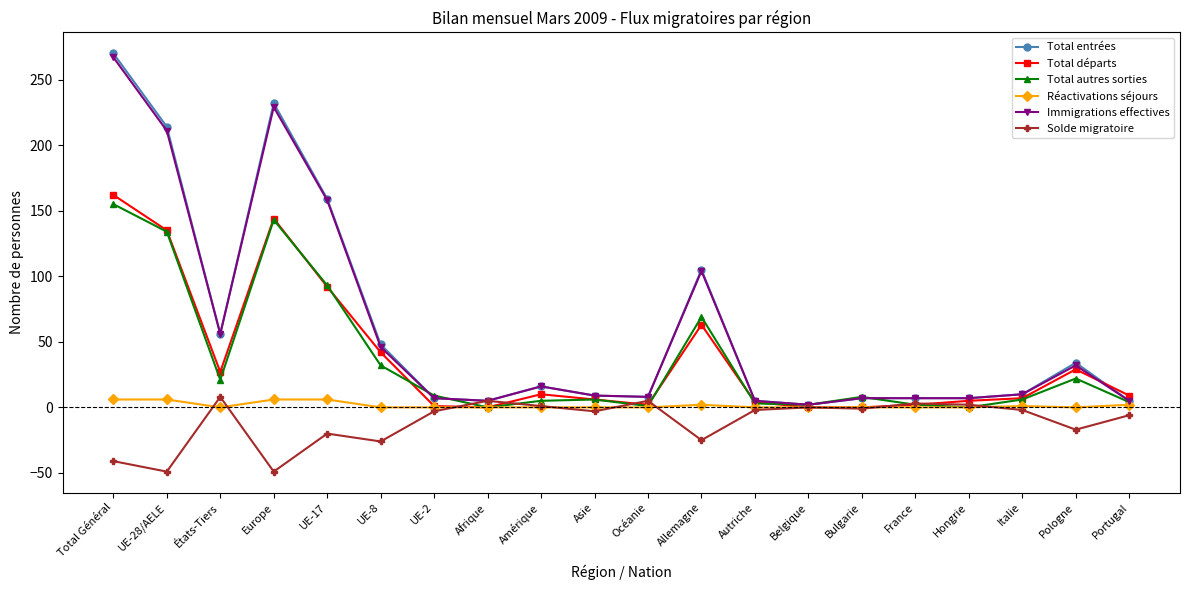

What is the label of the 5th point from the left?

UE-17